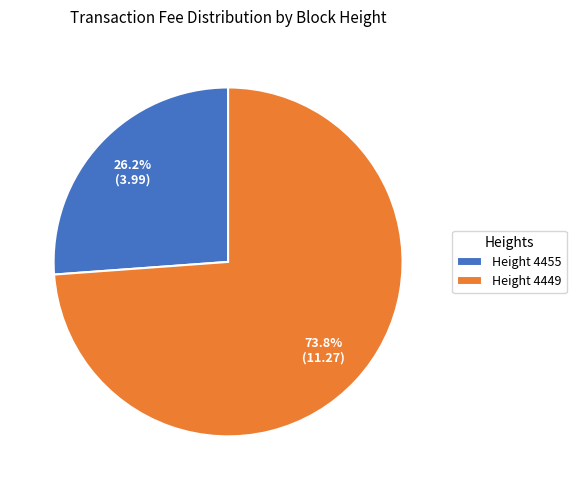

How many slices are in this pie chart?

2